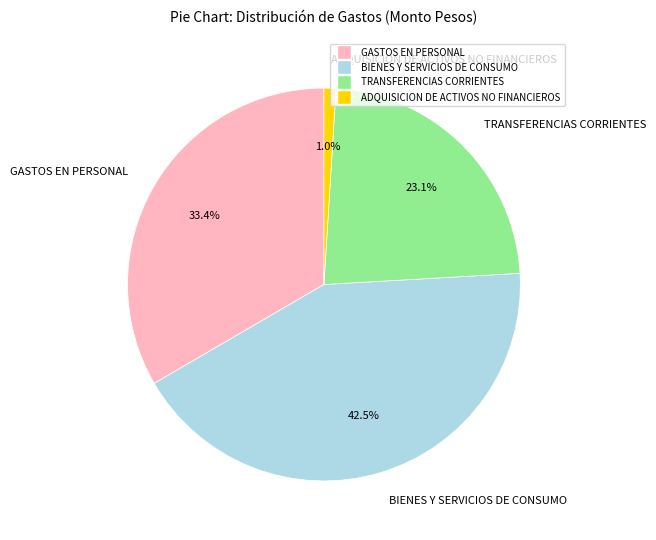

Which category has the biggest portion of the pie?

BIENES Y SERVICIOS DE CONSUMO